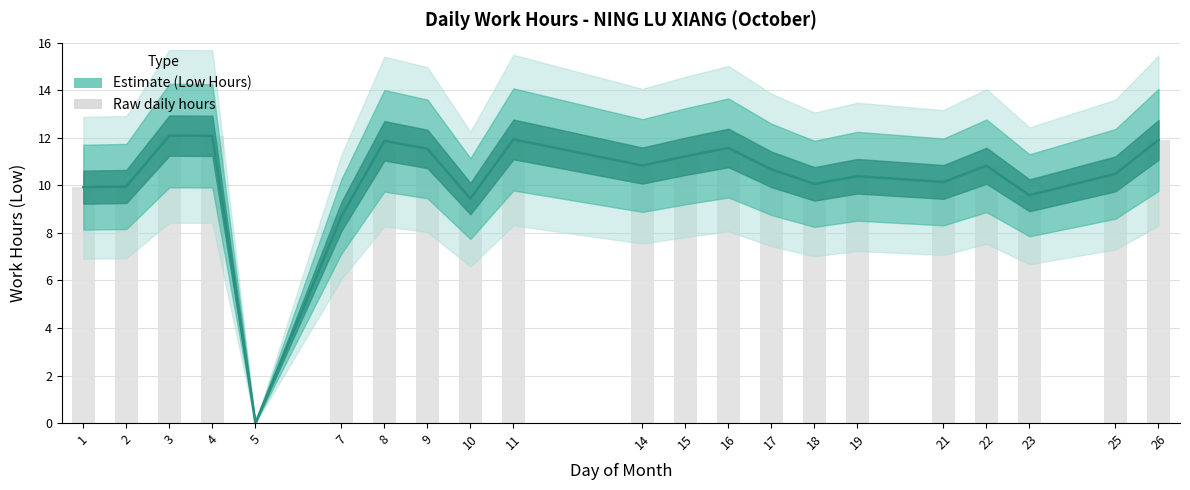

How many values are above zero?

20